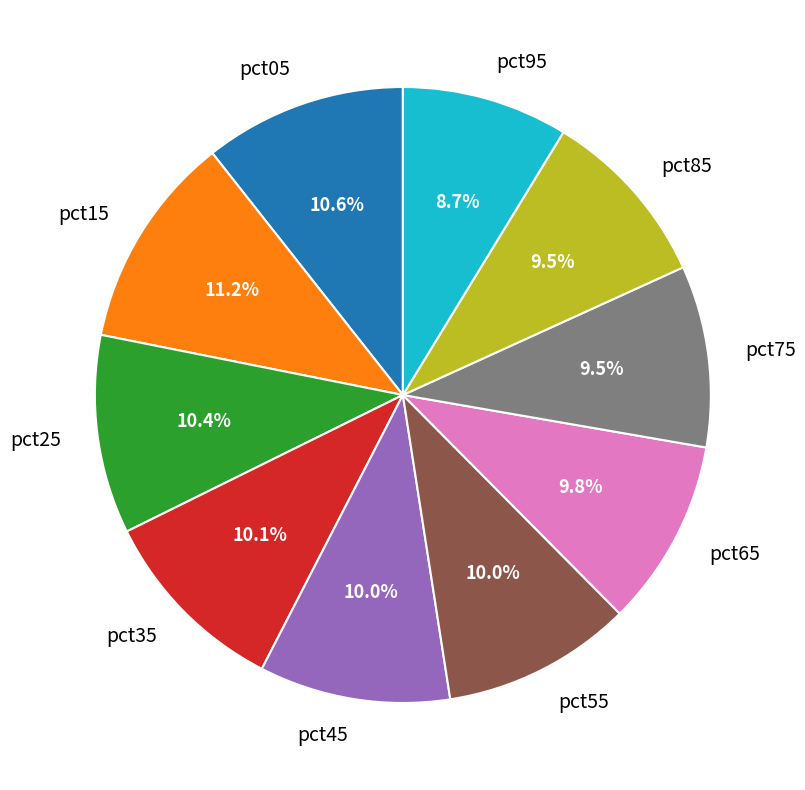

How many slices are in this pie chart?

10